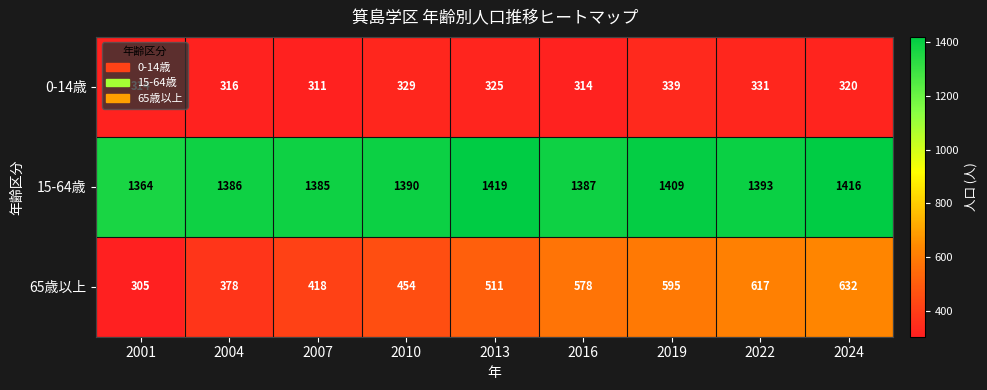

What is the sum of all 0-14歳 values?

2899